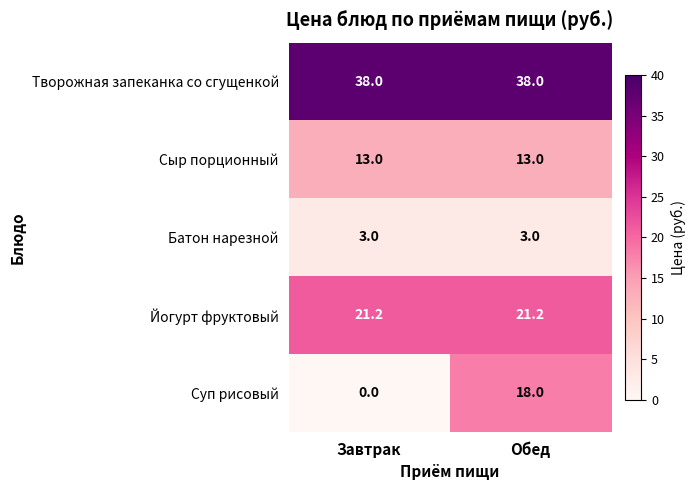

Reading right to left, what are all the values shown in this chart?

Творожная запеканка со сгущенкой: Обед=38.0	Завтрак=38.0
Сыр порционный: Обед=13.0	Завтрак=13.0
Батон нарезной: Обед=3.0	Завтрак=3.0
Йогурт фруктовый: Обед=21.2	Завтрак=21.2
Суп рисовый: Обед=18.0	Завтрак=0.0